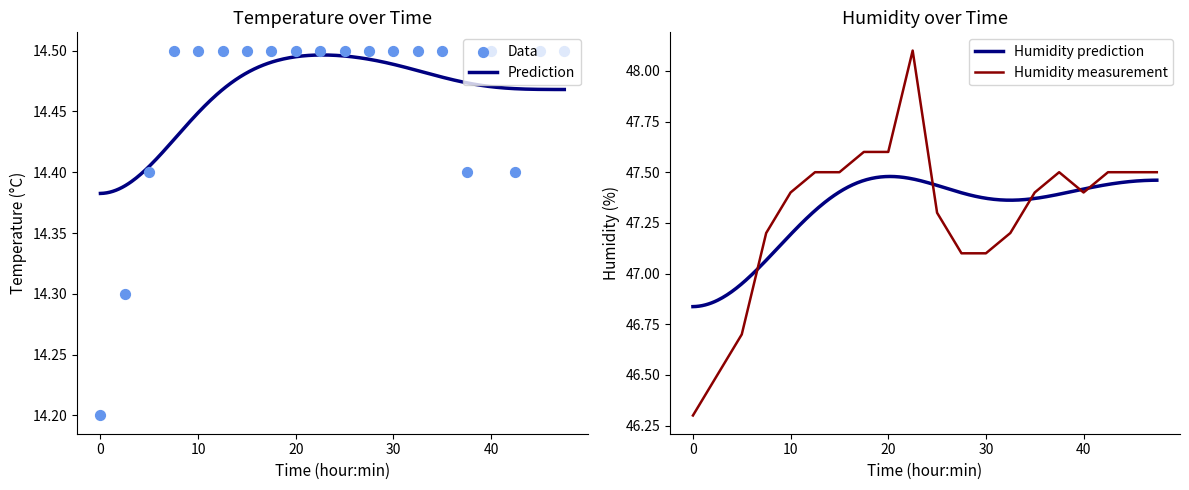

What is the total value across all series at 09:00?

62.6